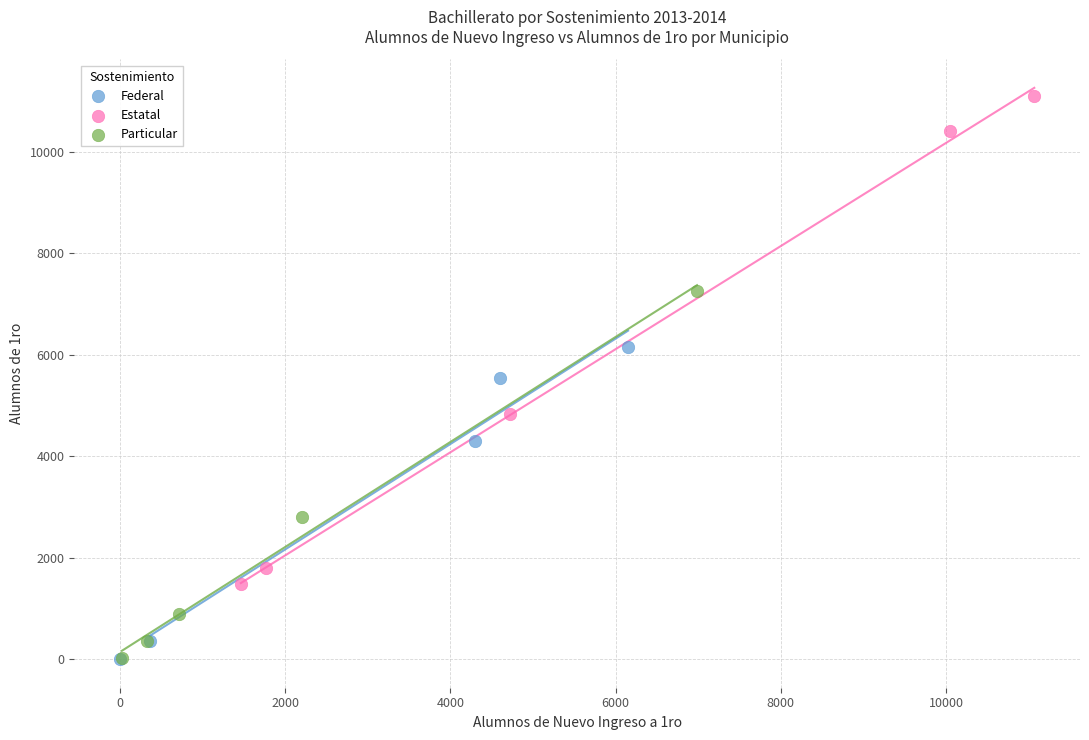

Which series has the largest Y range (max minus min)?

Estatal